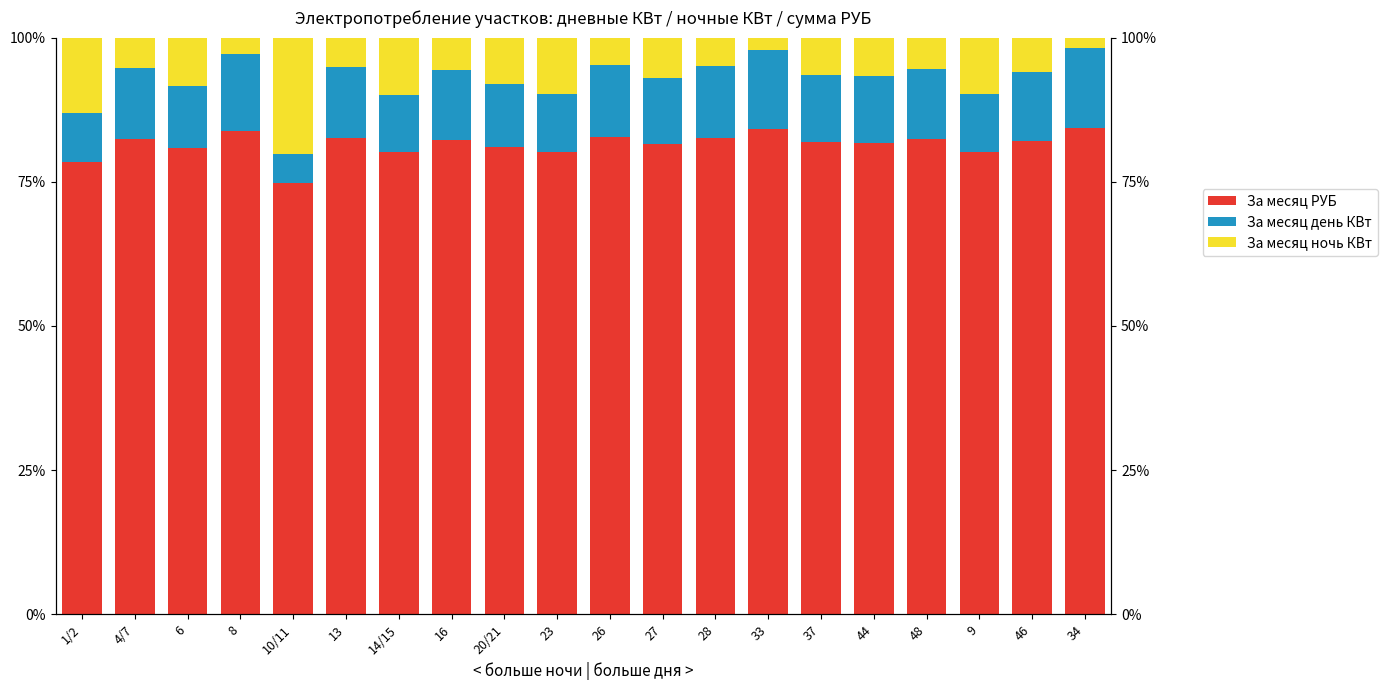

At which label does За месяц день КВт reach its minimum?

10/11